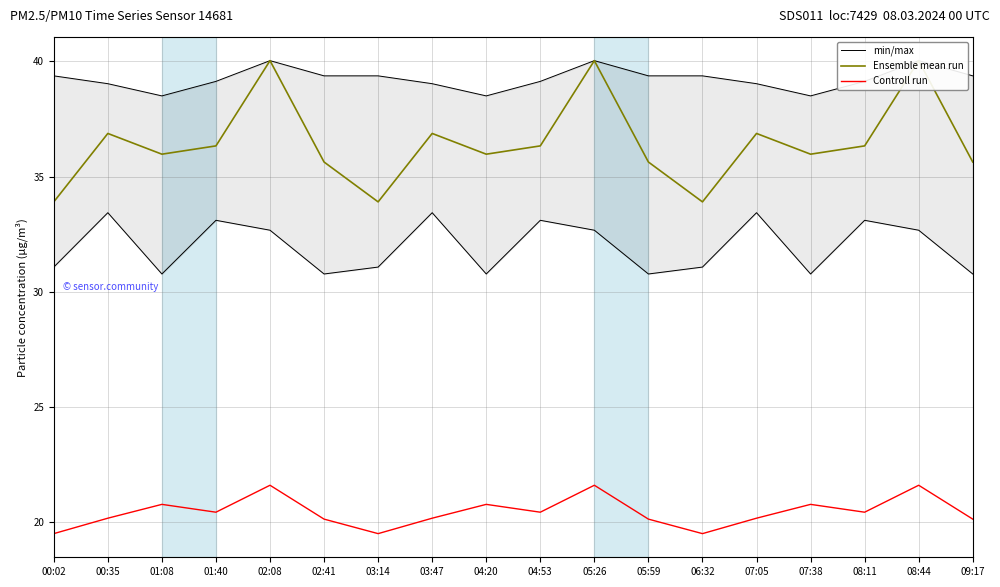

What is the difference between the highest and lowest values at 02:41?

15.5